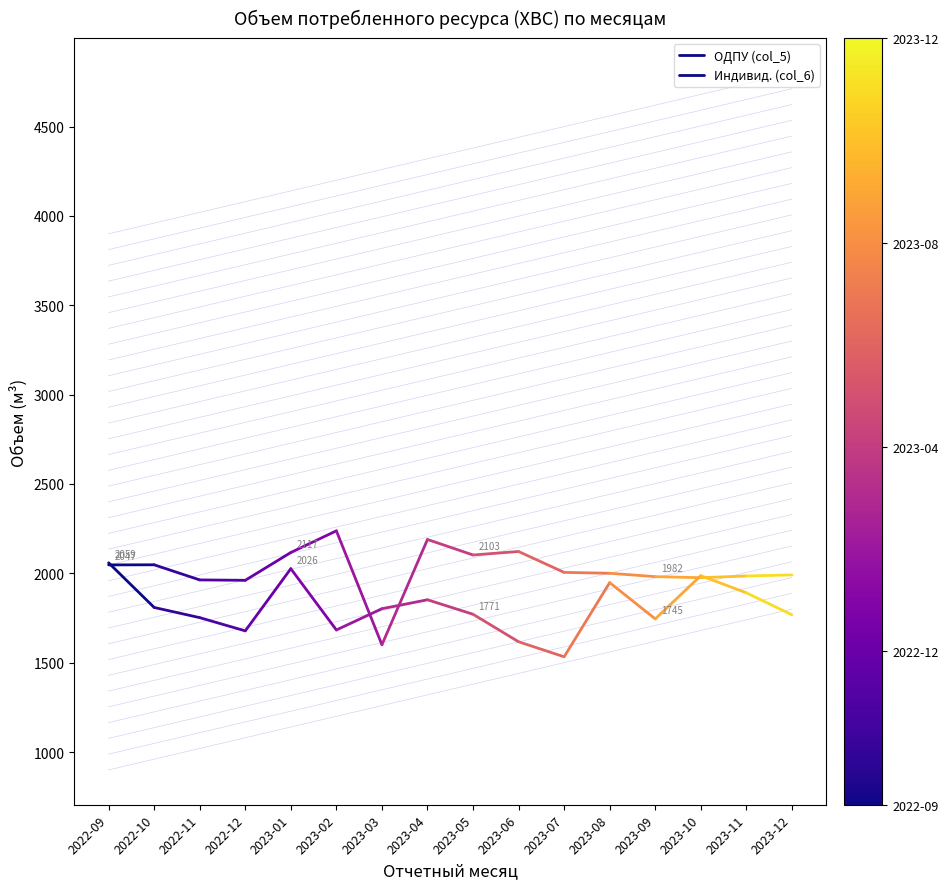

Which series changed the most between 2022-09 and 2022-10?

ОДПУ (col_5)